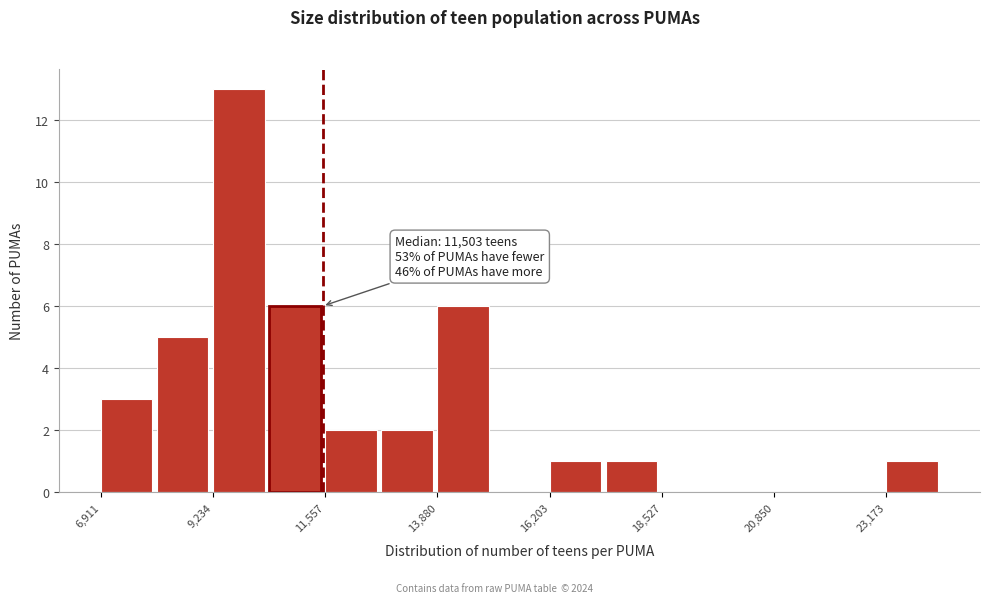

Around what value on the x-axis is the tallest bar? Give the approximate position of its centre, as read against the axis.

10000